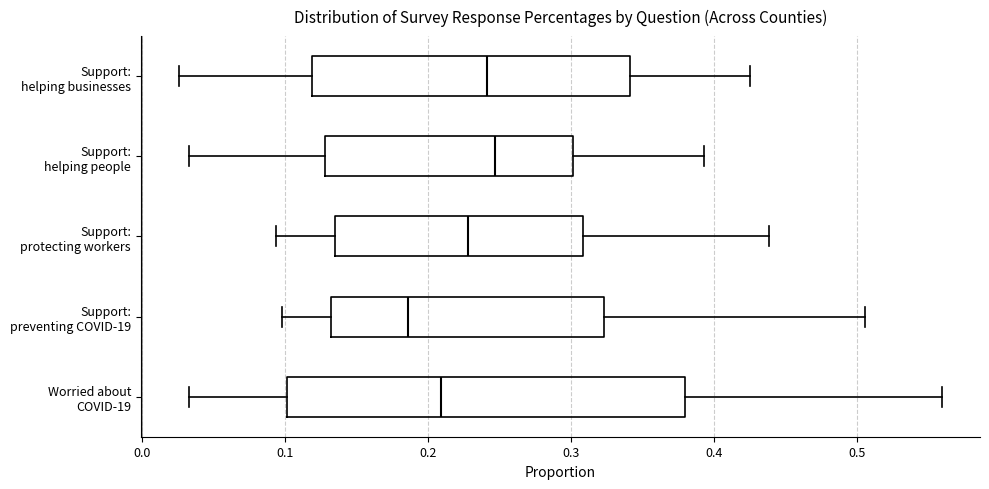

Where is the right edge of the box for Support: preventing COVID-19 on the x-axis? The values are not printed on the chart, so give them approximately, as read against the axis.

0.32